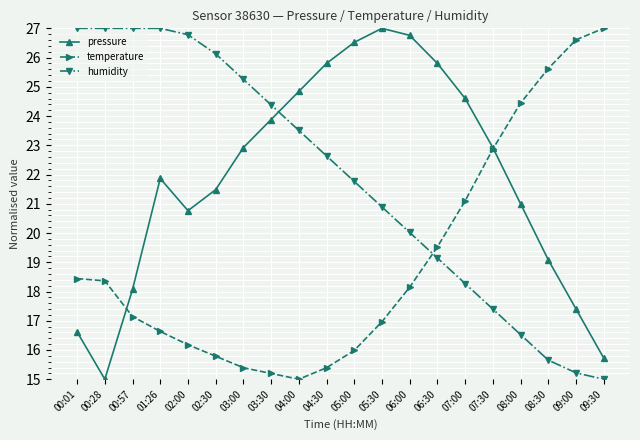

What is the value of the temperature point at the 7th from the left?

15.4